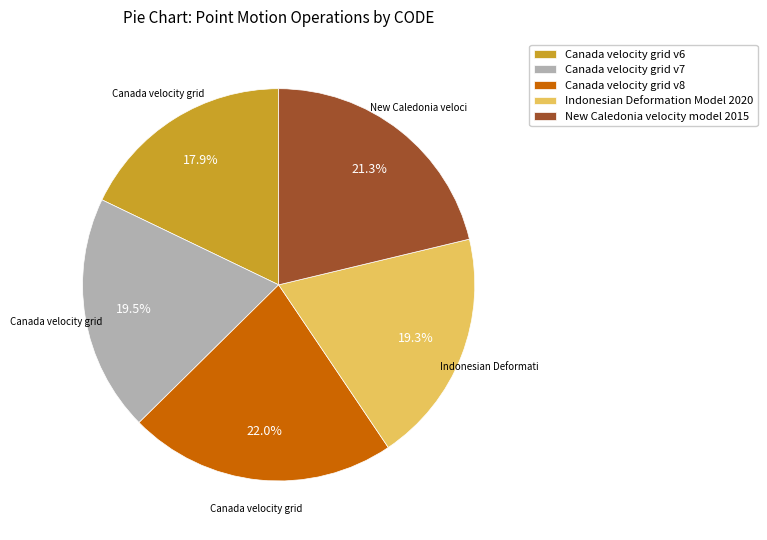

What is the largest slice in the pie chart?

Canada velocity grid v8